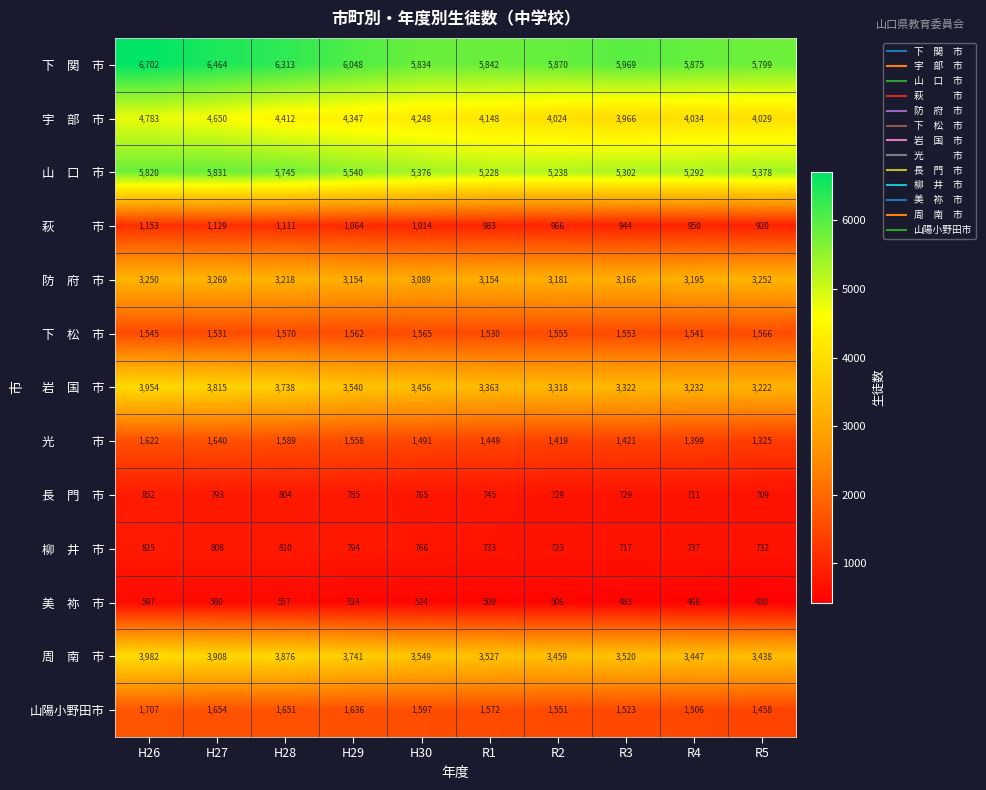

What is the spread (max minus min) of values at R2?

5364